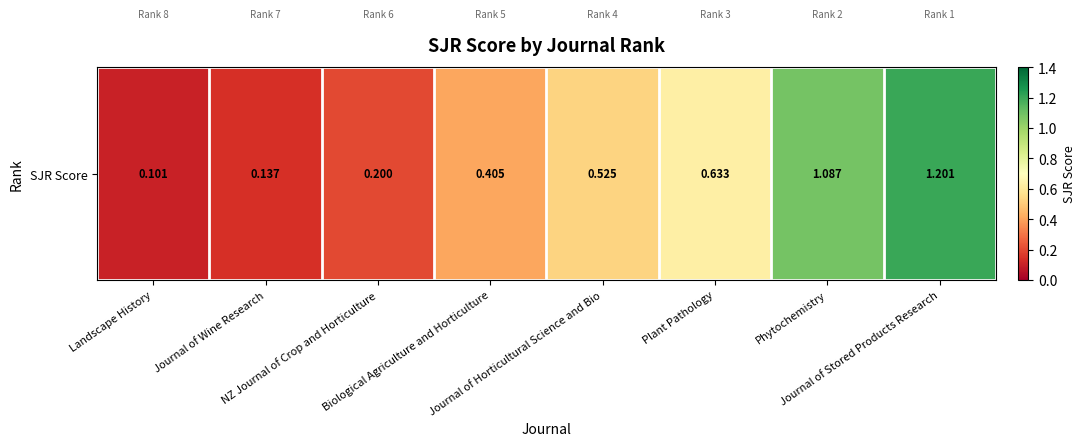

What is the minimum value shown in the chart?

0.1